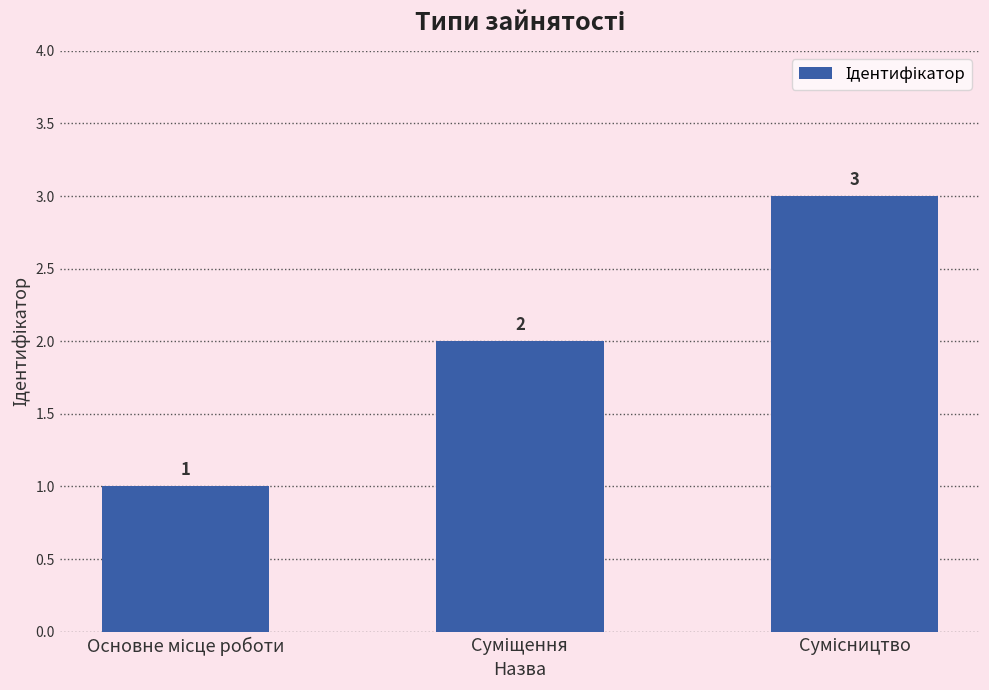

What is the maximum value shown in the chart?

3